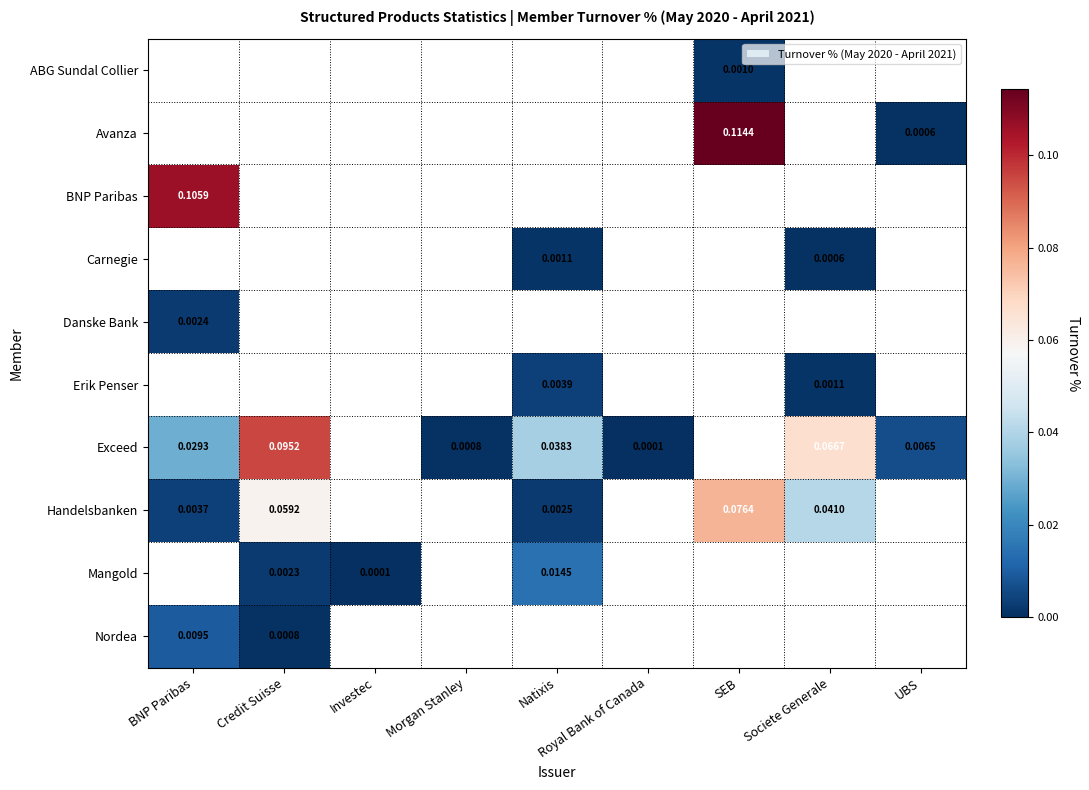

Is the value of Avanza at Investec greater than the value of Handelsbanken at SEB?

No